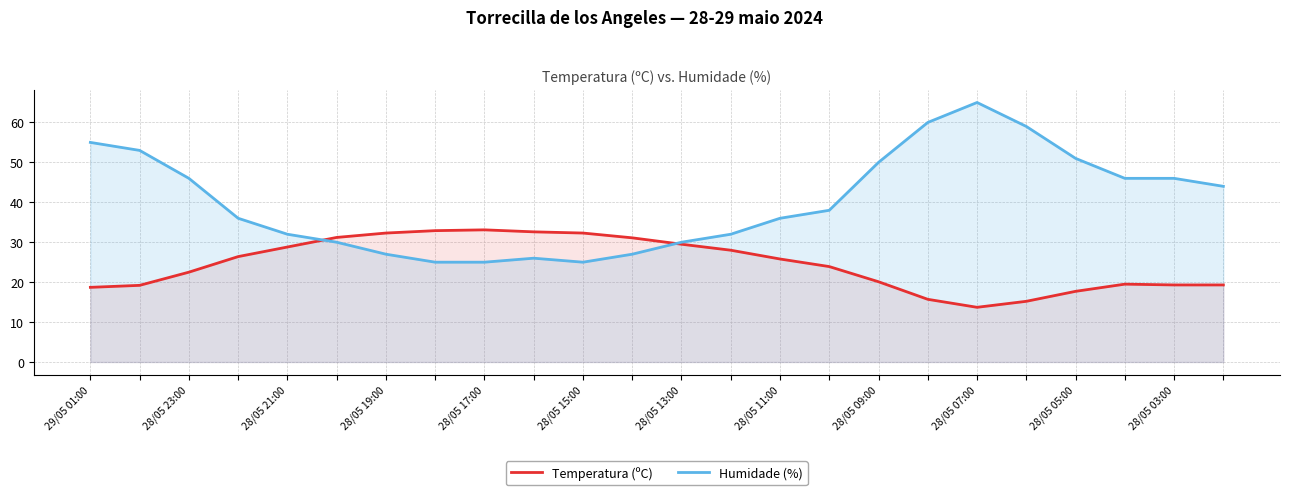

What is the label of the 7th point from the left?

28/05 13:00